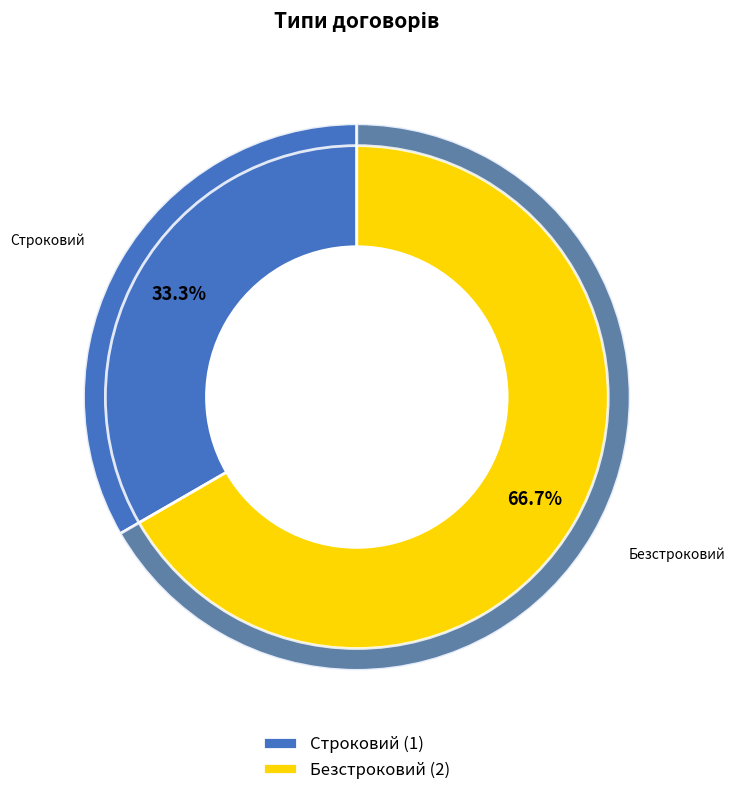

To the nearest percent, what percentage of the pie is Безстроковий?

67%